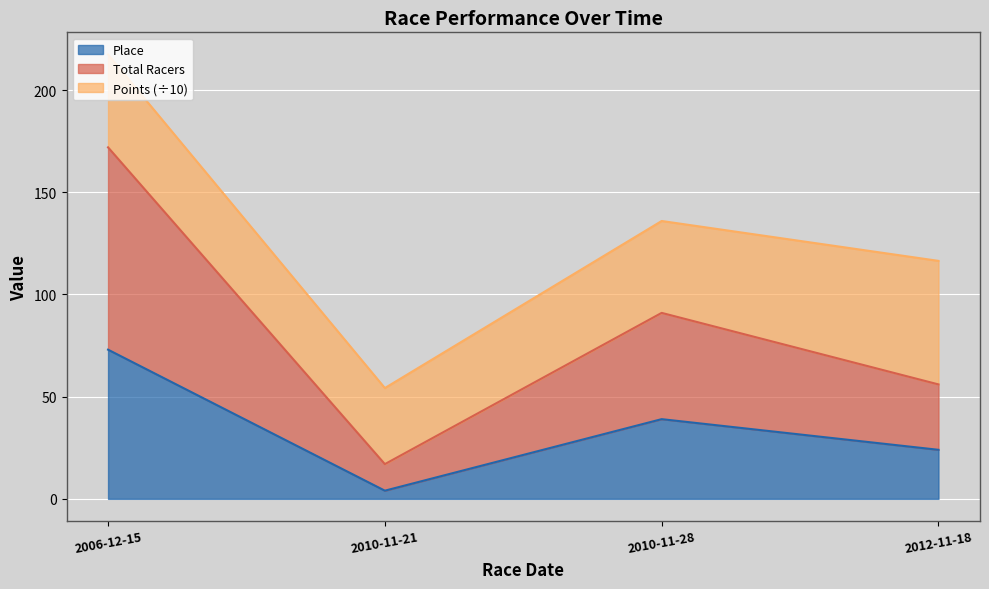

True or false: Total Racers and Place intersect in this chart.

False